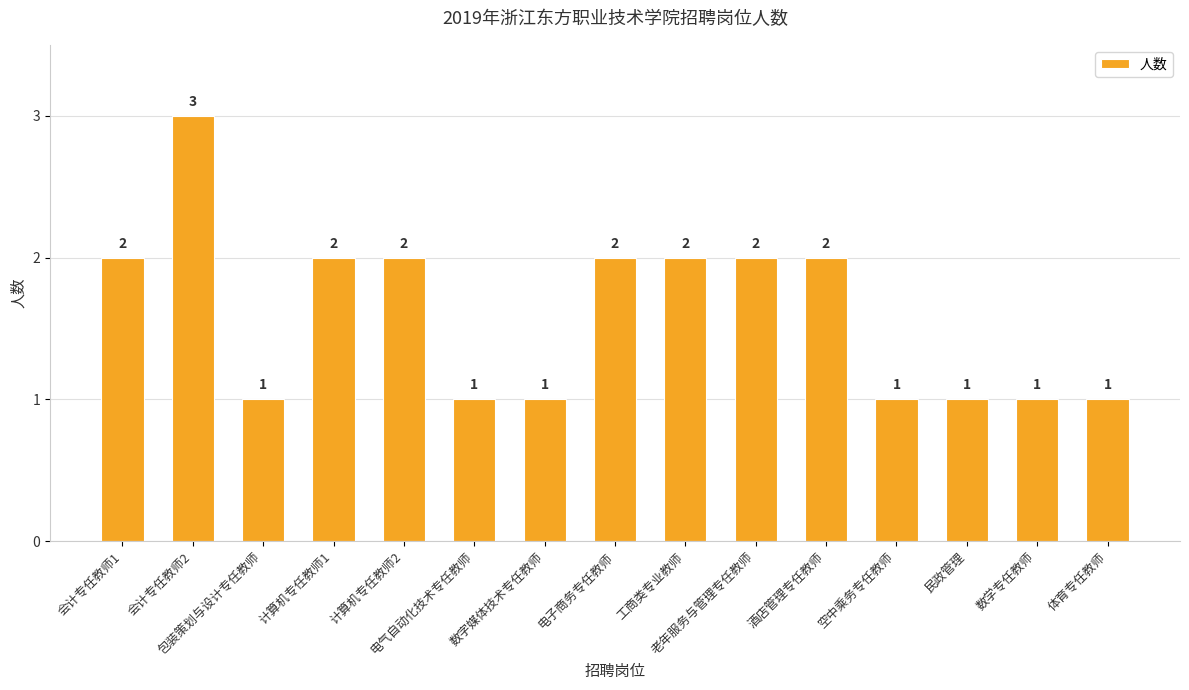

Reading right to left, what are all the values shown in this chart?

体育专任教师=1	数学专任教师=1	民政管理=1	空中乘务专任教师=1	酒店管理专任教师=2	老年服务与管理专任教师=2	工商类专业教师=2	电子商务专任教师=2	数字媒体技术专任教师=1	电气自动化技术专任教师=1	计算机专任教师2=2	计算机专任教师1=2	包装策划与设计专任教师=1	会计专任教师2=3	会计专任教师1=2